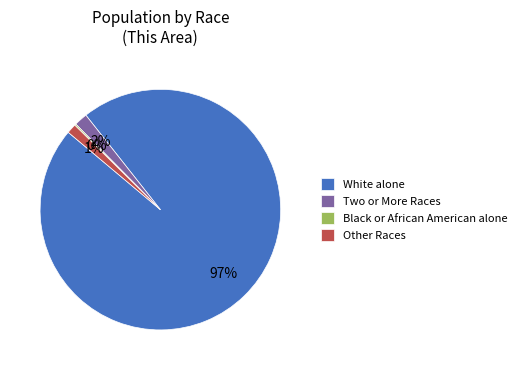

Which category has the biggest portion of the pie?

White alone